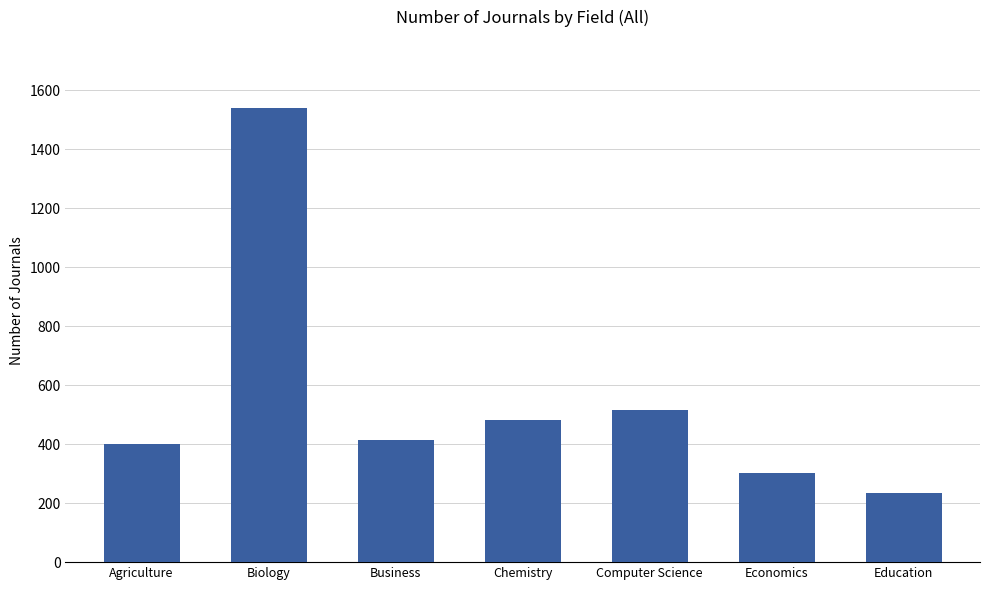

Is it true that the value at Education is 233?

True